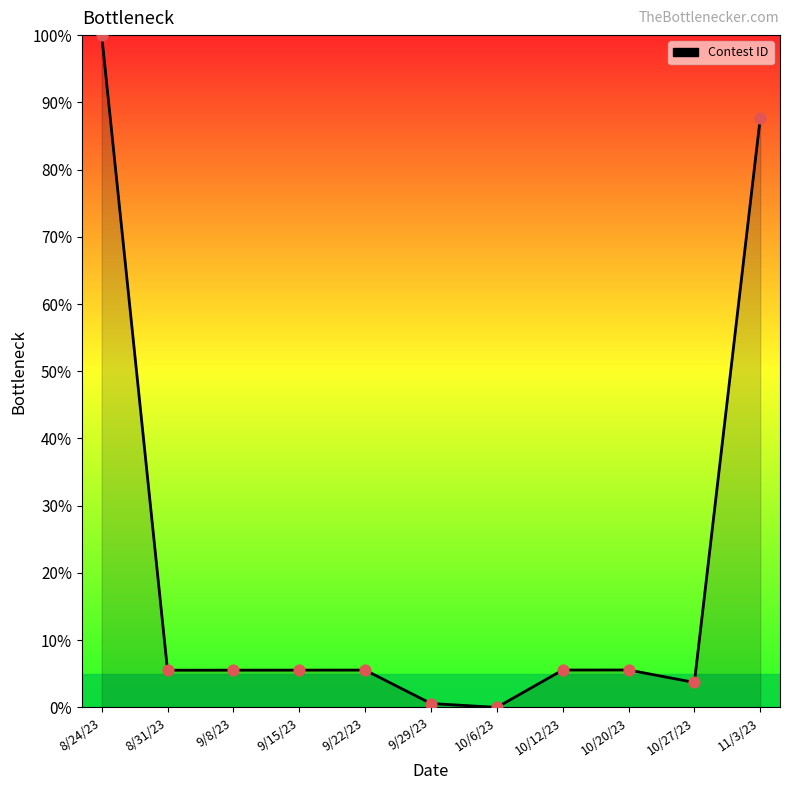

What is the change in value from 9/15/23 to 11/3/23?

+82.1